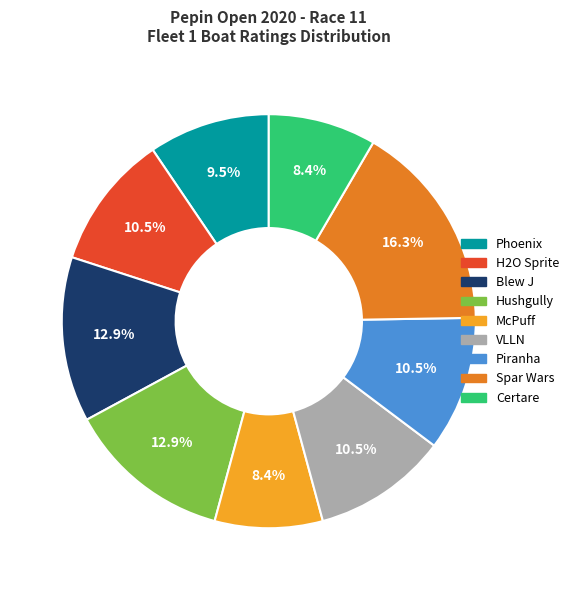

To the nearest percent, what is the average slice percentage?

11%